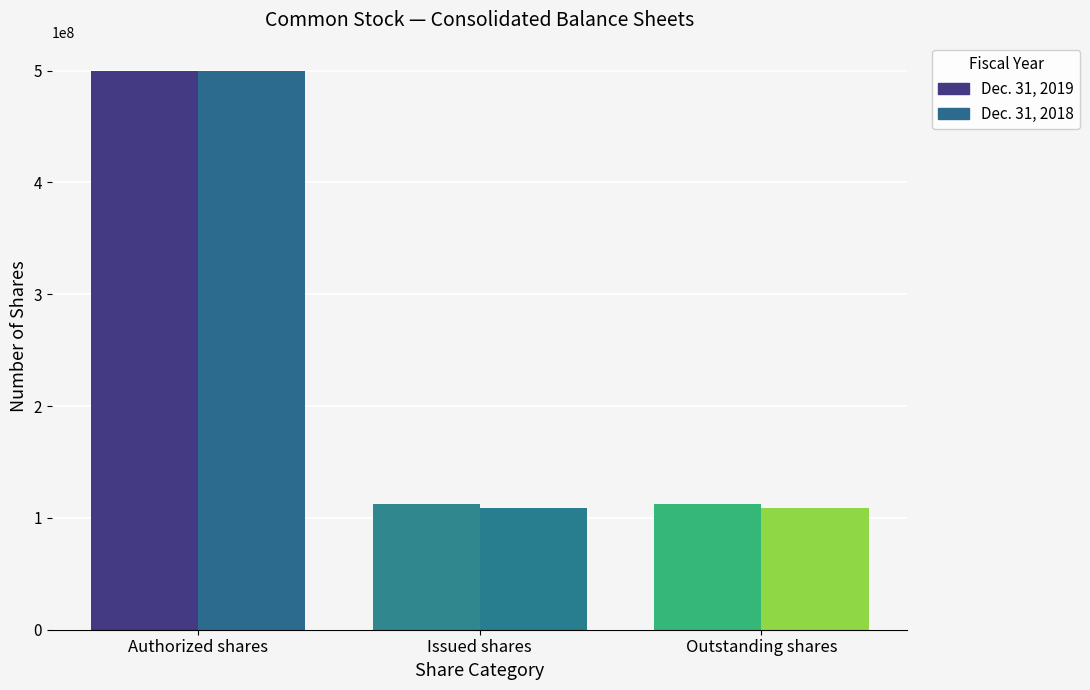

Reading left to right, transcribe all the data shown in this chart.

Dec. 31, 2019: Authorized shares=500000000	Issued shares=112131352	Outstanding shares=112131352
Dec. 31, 2018: Authorized shares=500000000	Issued shares=109017708	Outstanding shares=109017708